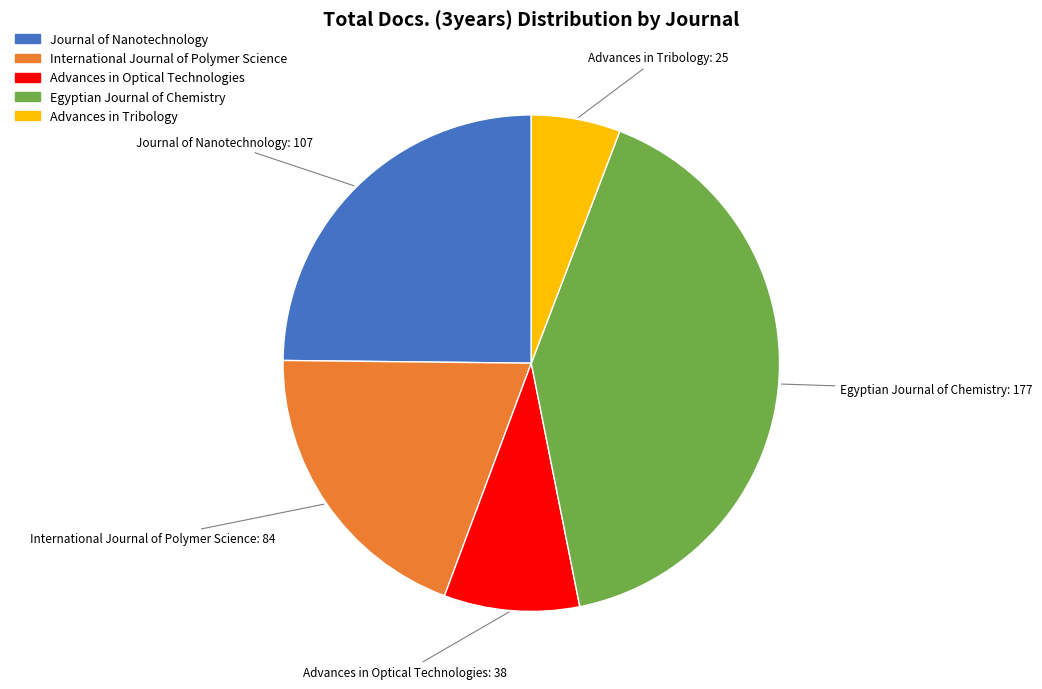

Combined, do Journal of Nanotechnology and Egyptian Journal of Chemistry account for over 50%?

Yes